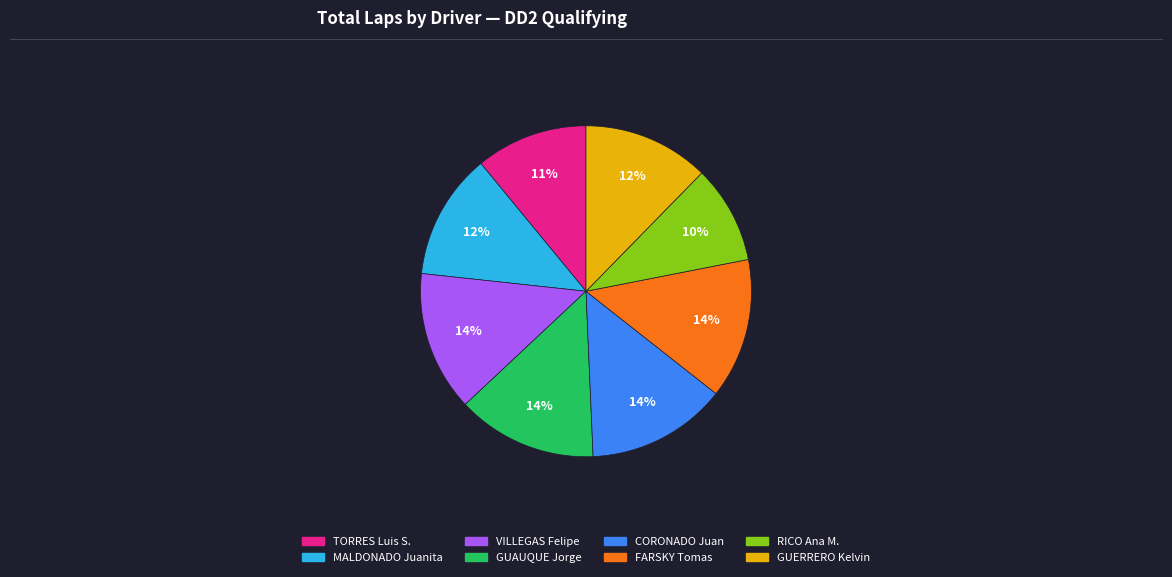

Count the number of slices in the pie.

8